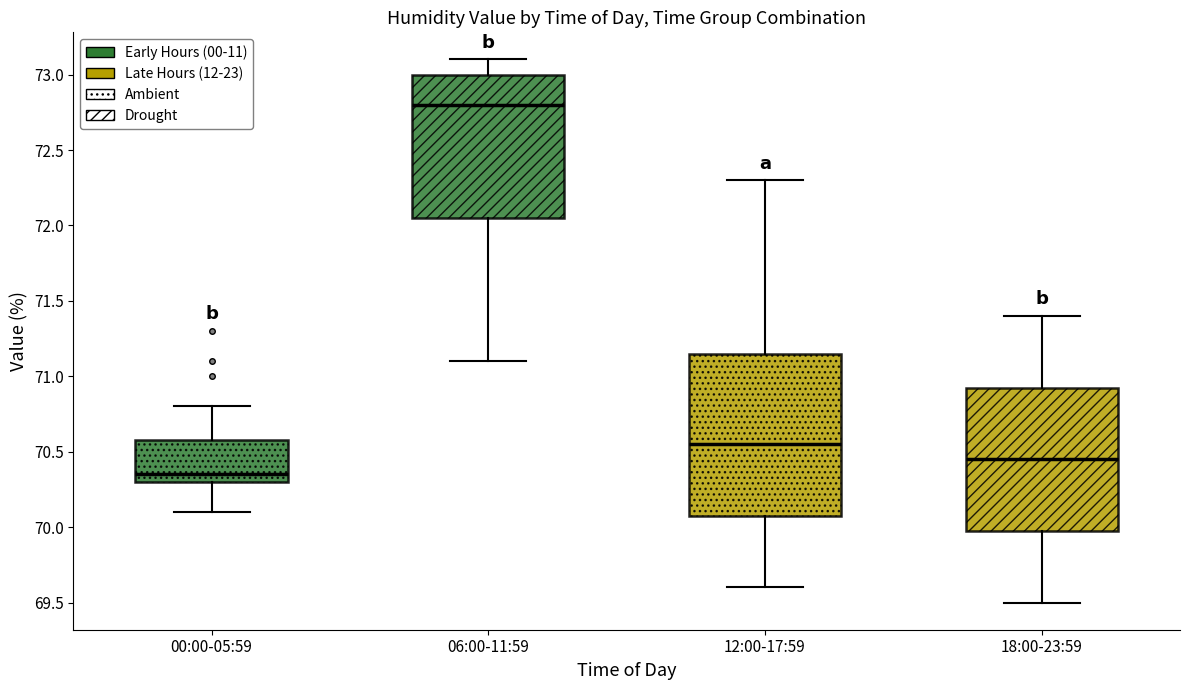

Where is the upper edge of the box for 12:00-17:59 on the y-axis? The values are not printed on the chart, so give them approximately, as read against the axis.

71.15